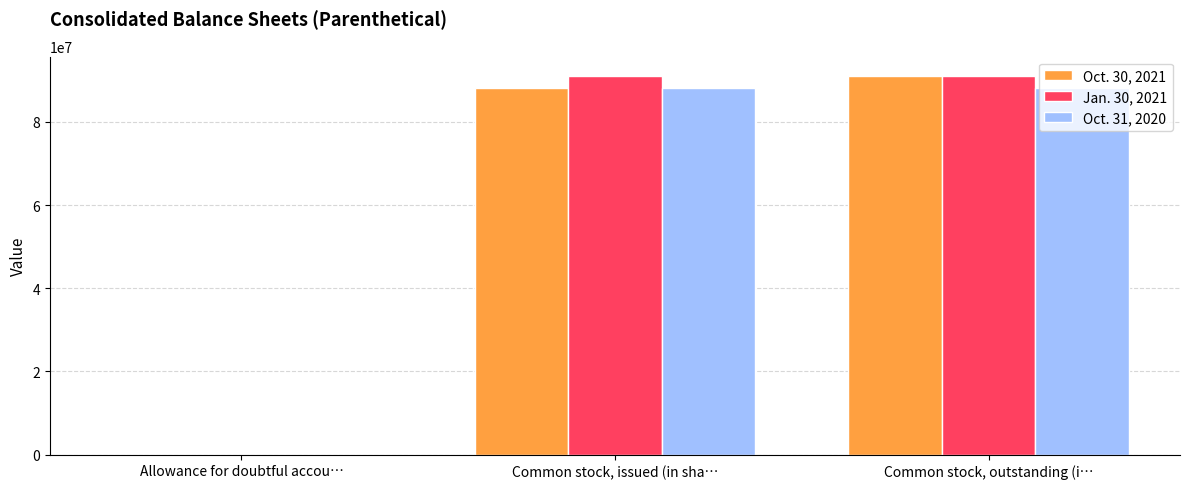

What is the maximum value shown in the chart?

91114475